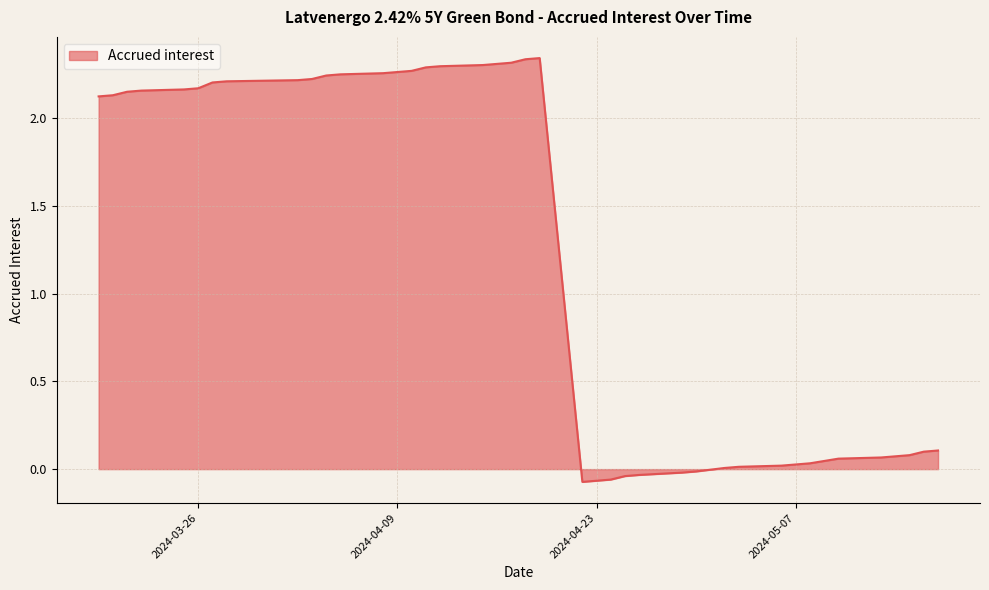

What is the difference between the maximum and minimum values?

2.4